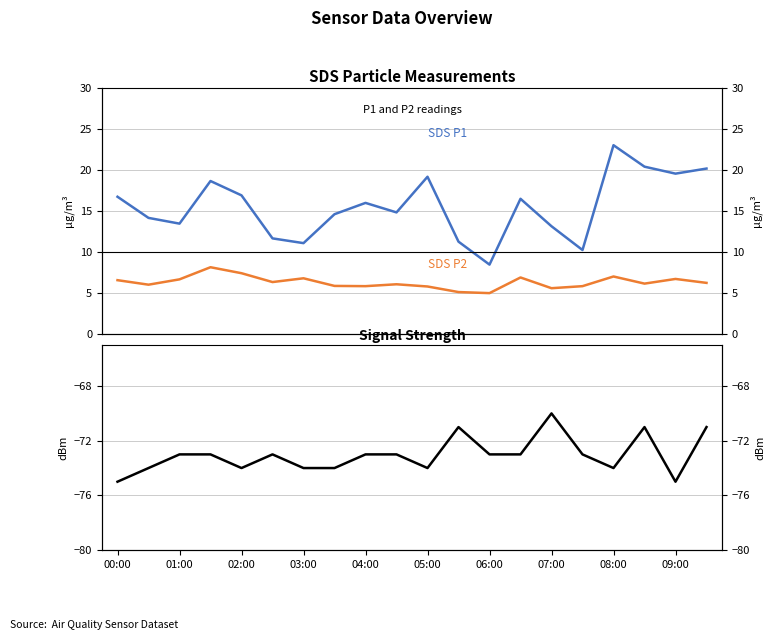

Is the value of Signal at 05:00 greater than the value of SDS P2 at 05:00?

No